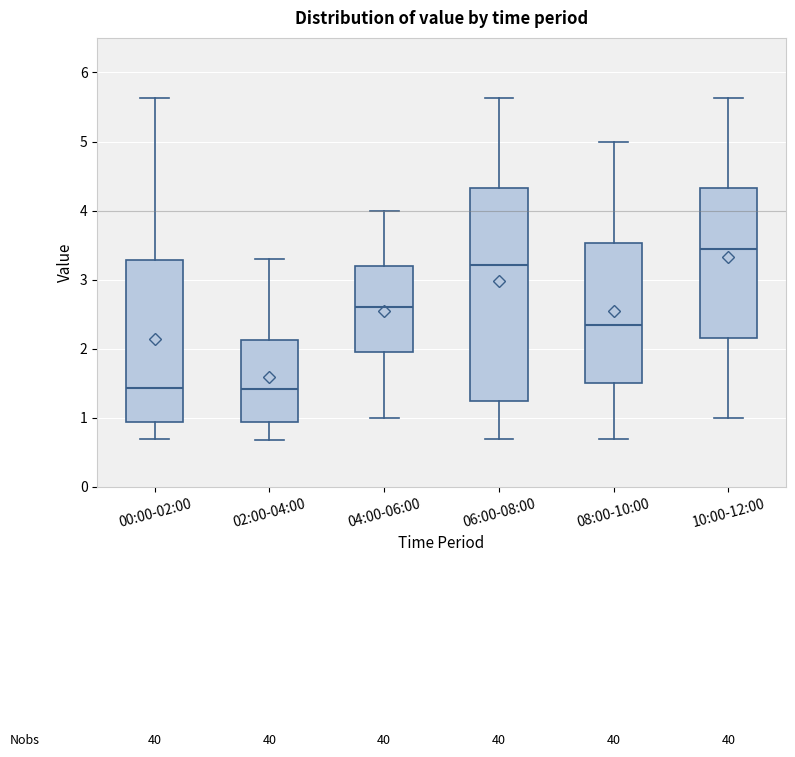

Reading left to right, read every box against the y-axis: the position of its median line, the range the box covers, and the ends of its whiskers. The values are not printed on the chart, so give them approximately, as read against the axis.

00:00-02:00: median 1.4, box 0.9 to 3.3, whiskers 0.7 to 5.6
02:00-04:00: median 1.4, box 0.9 to 2.1, whiskers 0.7 to 3.3
04:00-06:00: median 2.6, box 2.0 to 3.2, whiskers 1.0 to 4.0
06:00-08:00: median 3.2, box 1.2 to 4.3, whiskers 0.7 to 5.6
08:00-10:00: median 2.4, box 1.5 to 3.5, whiskers 0.7 to 5.0
10:00-12:00: median 3.5, box 2.2 to 4.3, whiskers 1.0 to 5.6